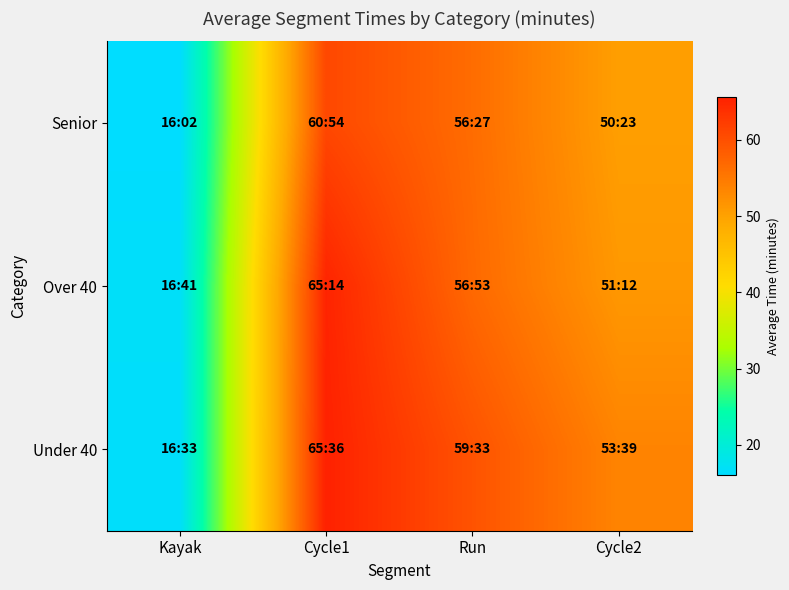

Which series has the largest total across all categories?

Under 40